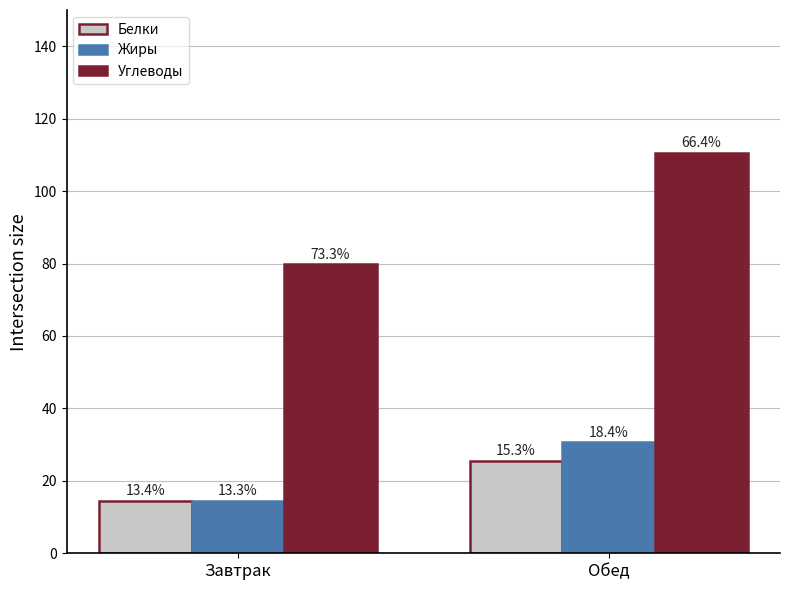

How many groups of bars are there?

2